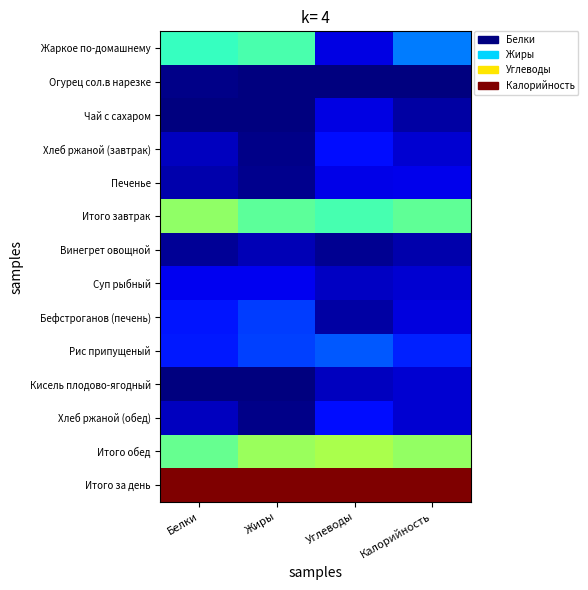

Reading right to left, what are all the values shown in this chart?

Жаркое по-домашнему: Калорийность=0.2	Углеводы=0.1	Жиры=0.4	Белки=0.4
Огурец сол.в нарезке: Калорийность=0.0	Углеводы=0.0	Жиры=0.0	Белки=0.0
Чай с сахаром: Калорийность=0.0	Углеводы=0.1	Жиры=0.0	Белки=0.0
Хлеб ржаной (завтрак): Калорийность=0.1	Углеводы=0.1	Жиры=0.0	Белки=0.1
Печенье: Калорийность=0.1	Углеводы=0.1	Жиры=0.0	Белки=0.0
Итого завтрак: Калорийность=0.5	Углеводы=0.4	Жиры=0.5	Белки=0.5
Винегрет овощной: Калорийность=0.0	Углеводы=0.0	Жиры=0.0	Белки=0.0
Суп рыбный: Калорийность=0.1	Углеводы=0.1	Жиры=0.1	Белки=0.1
Бефстроганов (печень): Калорийность=0.1	Углеводы=0.0	Жиры=0.2	Белки=0.1
Рис припущеный: Калорийность=0.2	Углеводы=0.2	Жиры=0.2	Белки=0.1
Кисель плодово-ягодный: Калорийность=0.1	Углеводы=0.1	Жиры=0.0	Белки=0.0
Хлеб ржаной (обед): Калорийность=0.1	Углеводы=0.1	Жиры=0.0	Белки=0.1
Итого обед: Калорийность=0.5	Углеводы=0.6	Жиры=0.5	Белки=0.5
Итого за день: Калорийность=1.0	Углеводы=1.0	Жиры=1.0	Белки=1.0